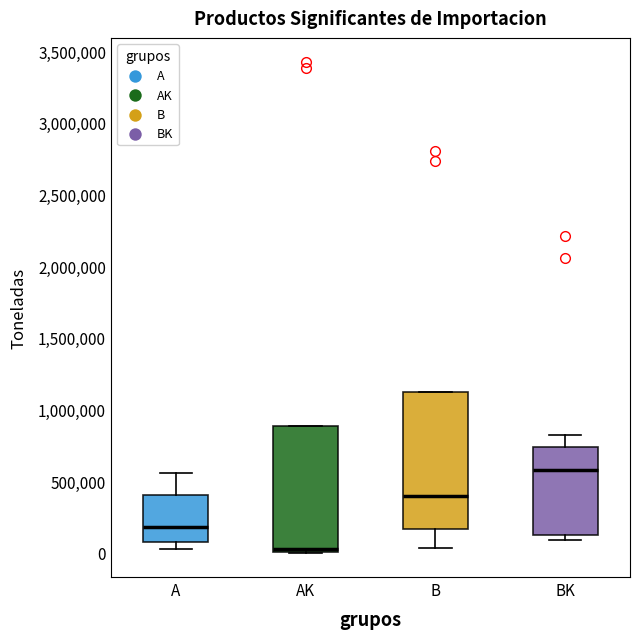

Where does the upper whisker of the box for BK end on the y-axis? The values are not printed on the chart, so give them approximately, as read against the axis.

800000